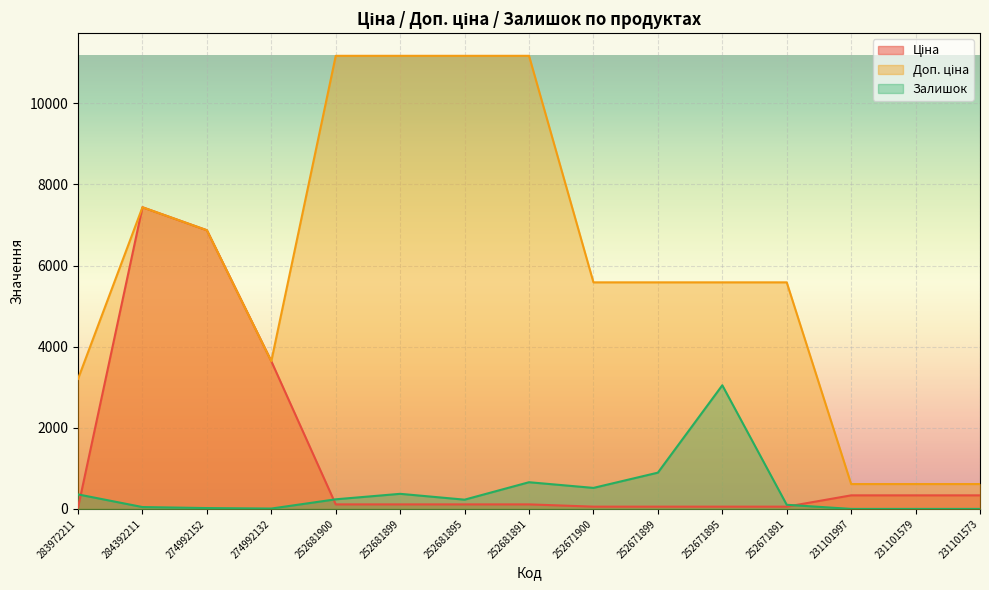

At how many categories does at least one series exceed 9677?

4